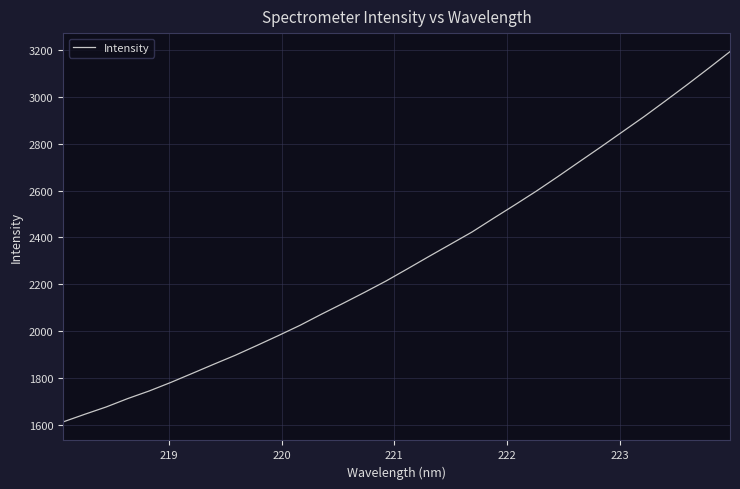

What is the minimum value shown in the chart?

1611.9